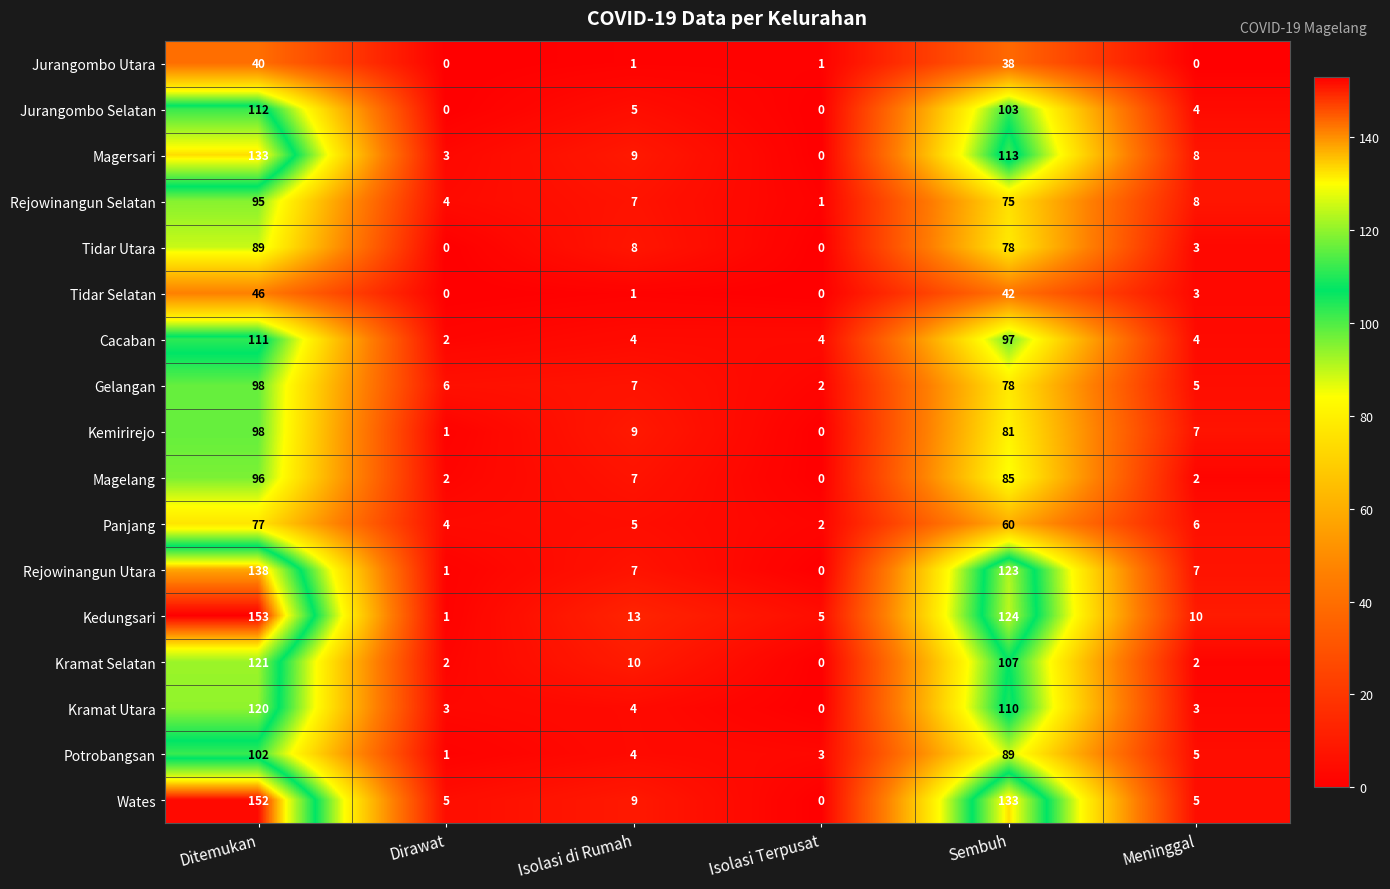

What is the difference between the highest and lowest values at Isolasi Terpusat?

5